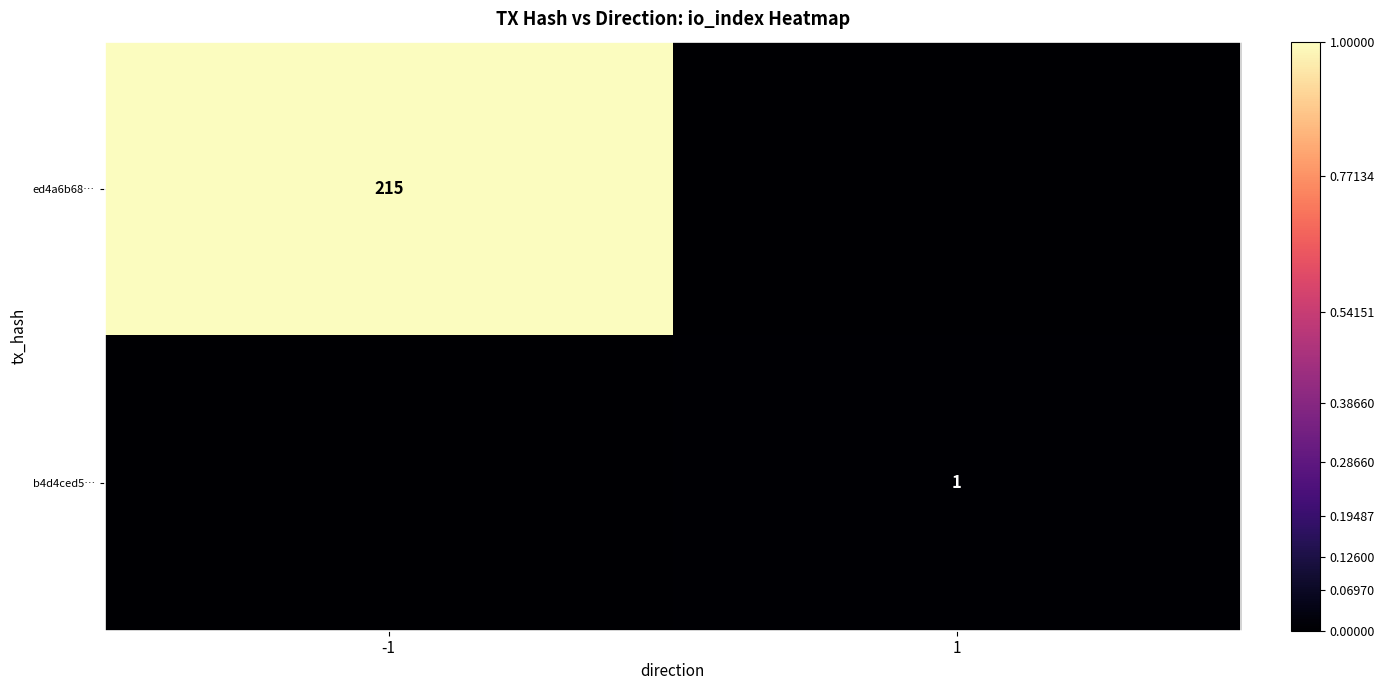

True or false: ed4a6b68… has a value of 79 at -1.

False